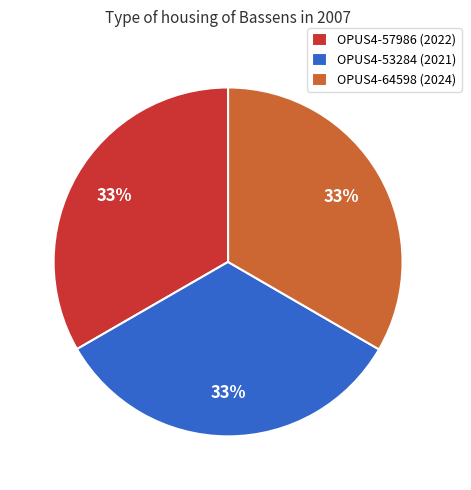

What percentage is the OPUS4-64598 slice, to the nearest percent?

33%